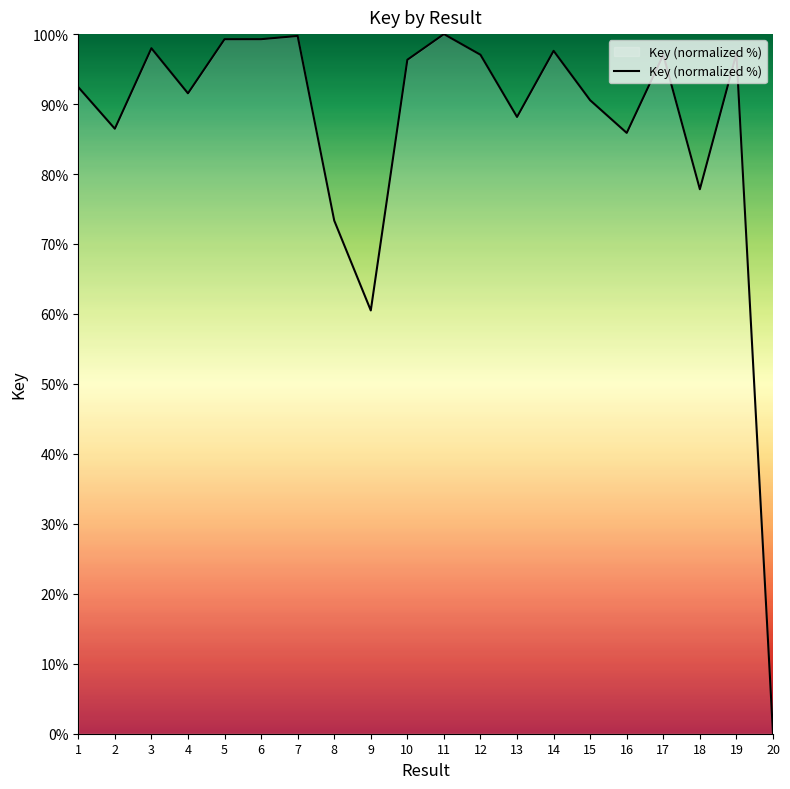

What is the sum of the values at 17 and 14?

194.6